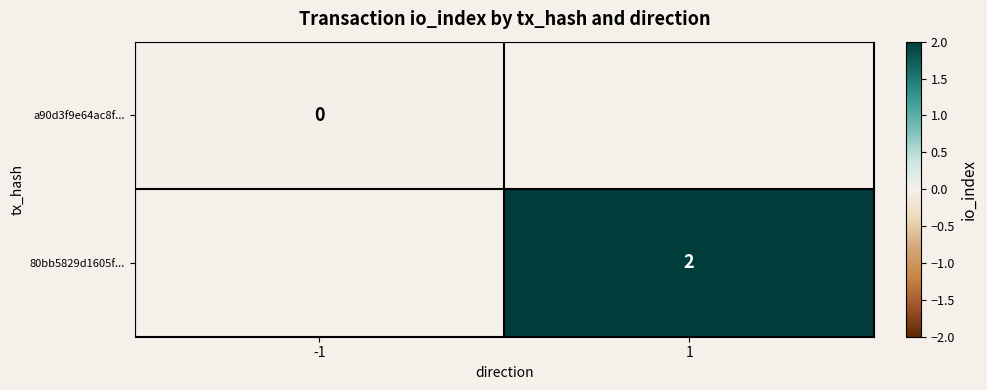

What is the greatest value displayed?

2.0